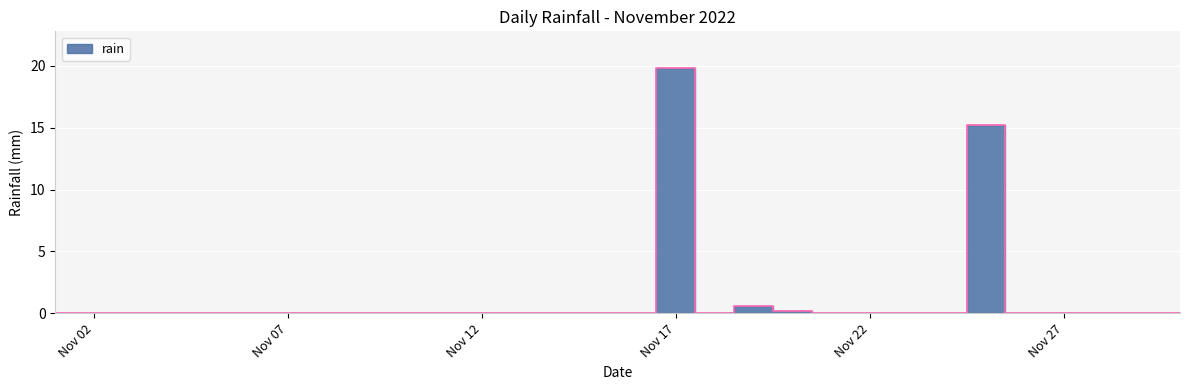

What is the greatest value displayed?

19.8